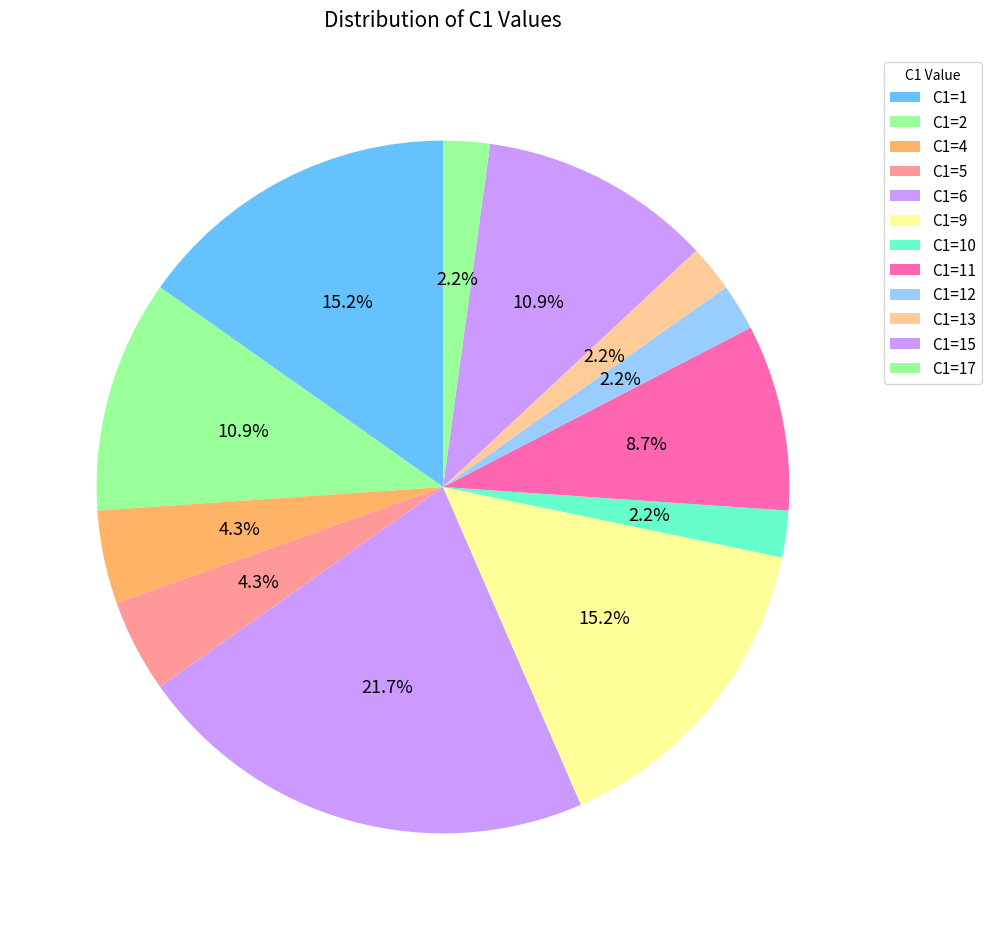

Which slice is the largest?

C1=6